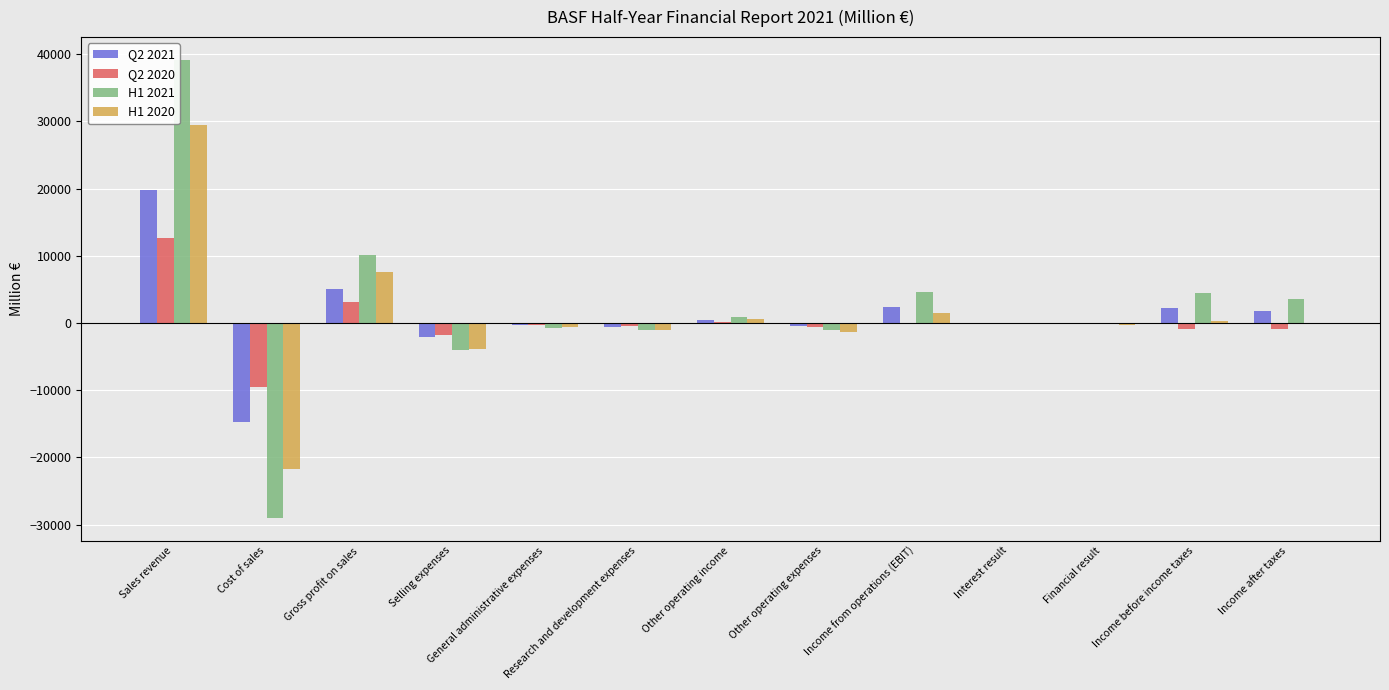

What is the sum of all Q2 2021 values?

13358